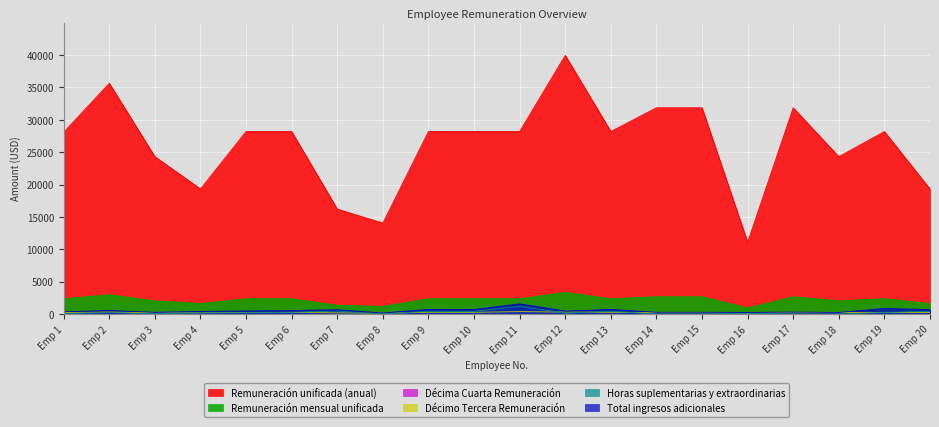

True or false: Remuneración mensual unificada and Horas suplementarias y extraordinarias cross at least once.

False